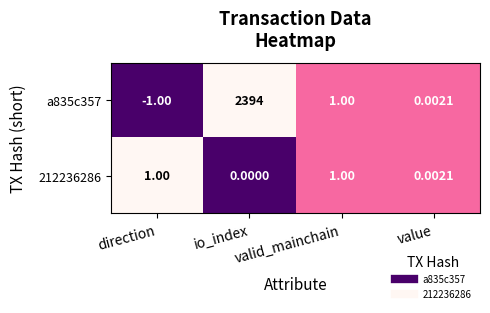

Is the value of a835c357 at valid_mainchain greater than the value of 212236286 at io_index?

Yes